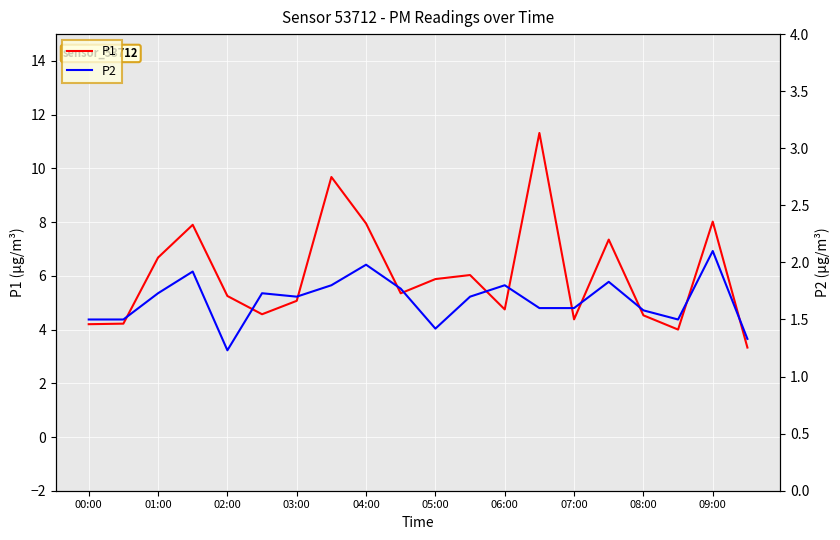

Which series has the widest spread of values?

P1